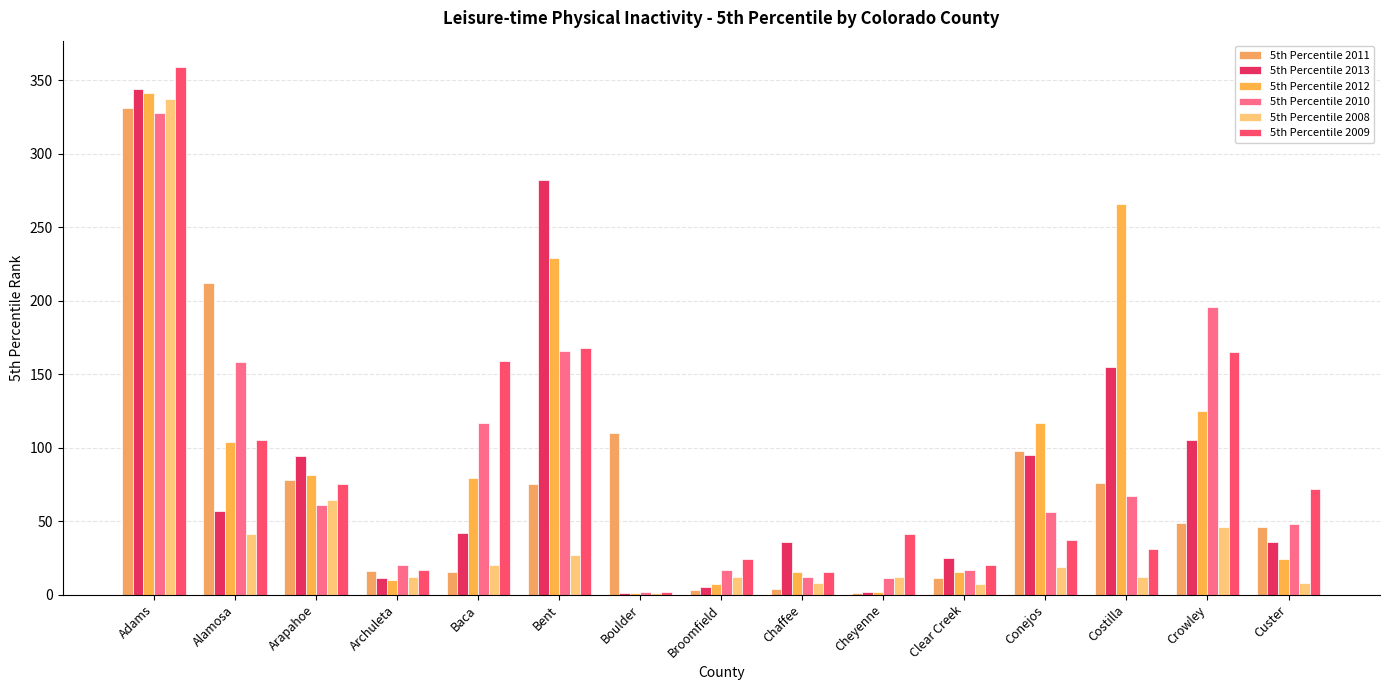

At how many categories does at least one series exceed 138?

6